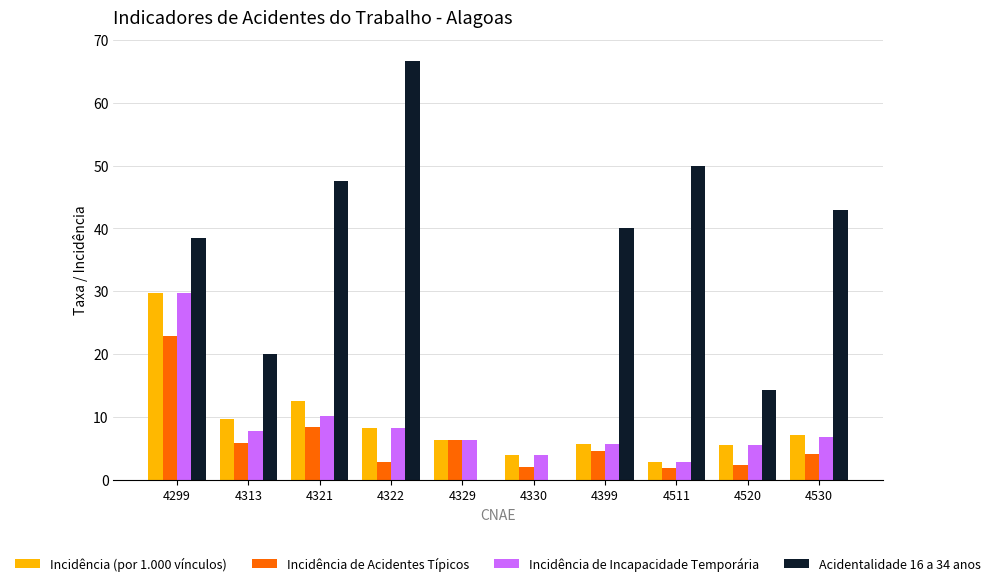

At which category is the sum across all series the highest?

4299